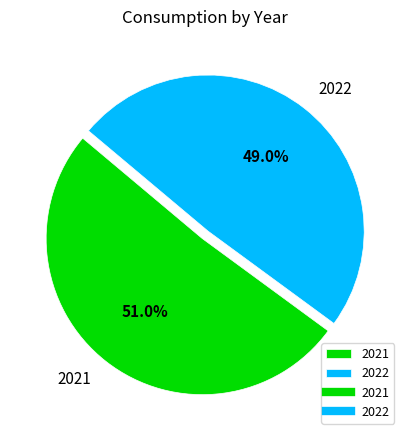

To the nearest percent, what is the difference between the 2022 and 2021 slice percentages?

2%